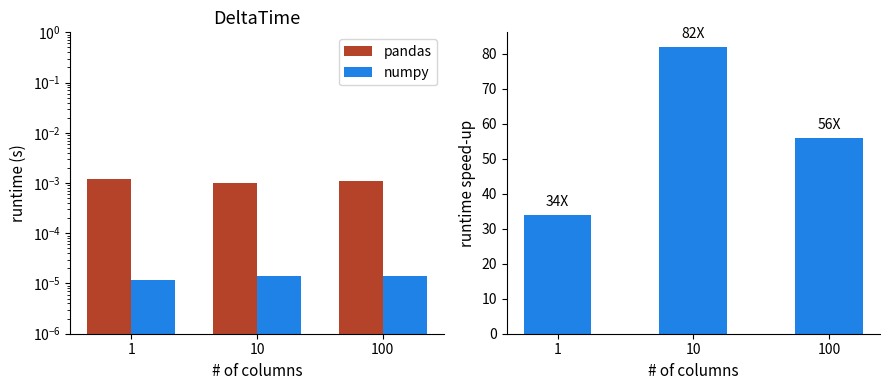

How many bars are there in total?

9